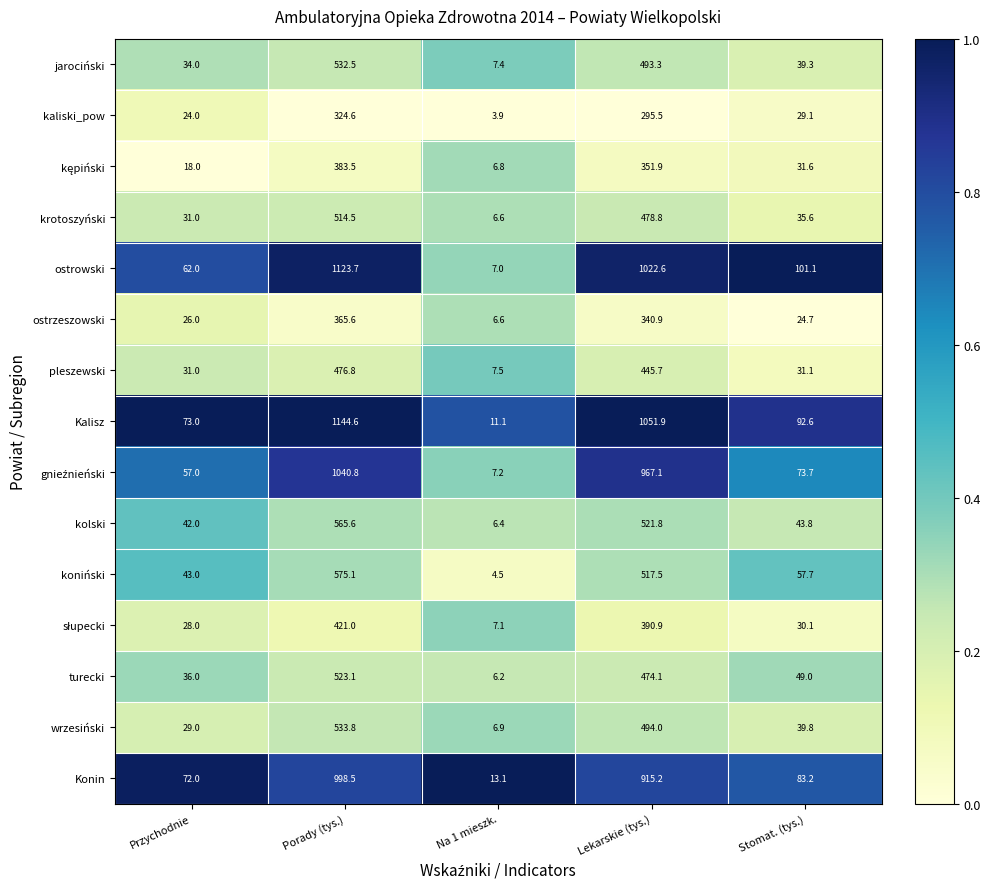

Where is jarociński nearest to the value 269?

Lekarskie (tys.)